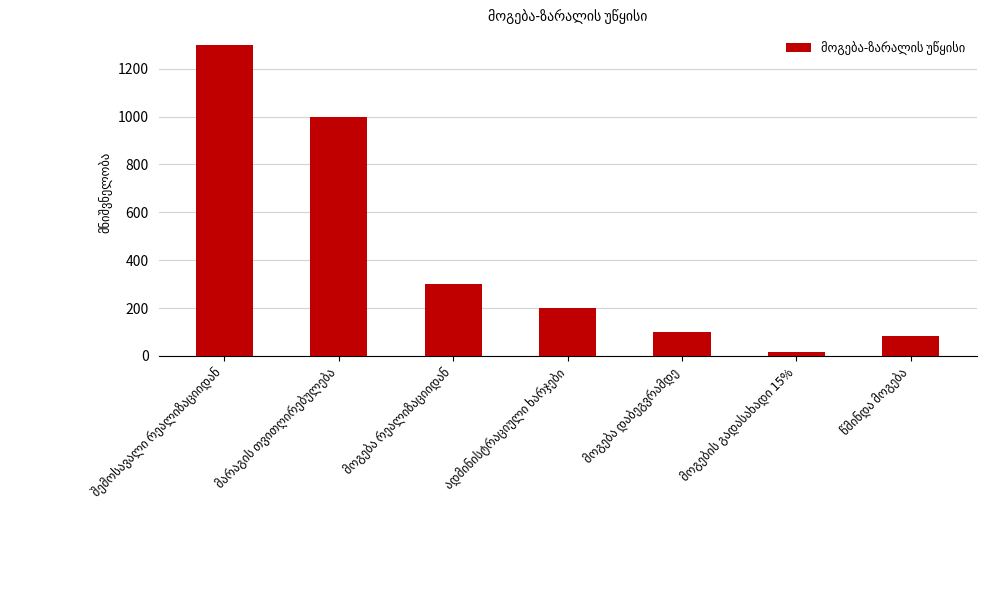

What is the greatest value displayed?

1300